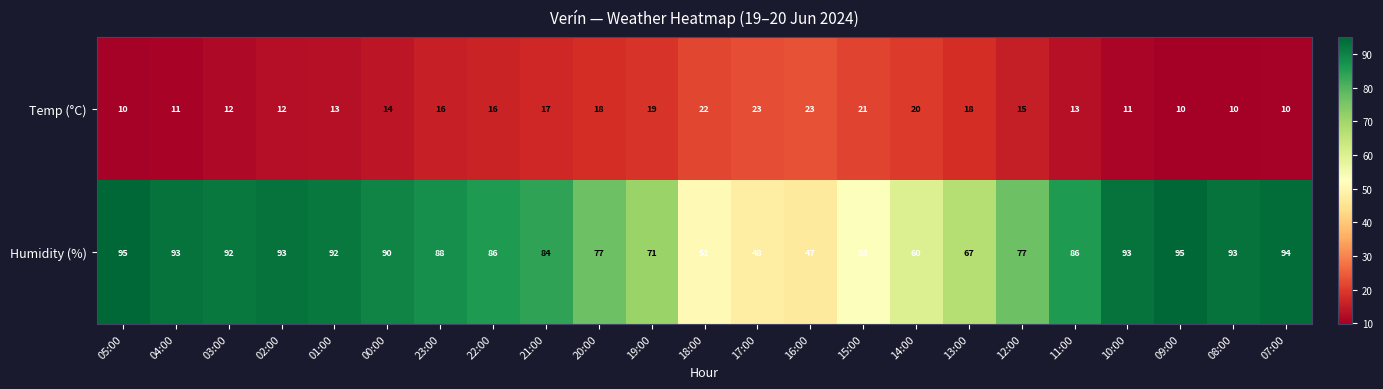

The Humidity (%) series shows 48 at 17:00. True or false?

True